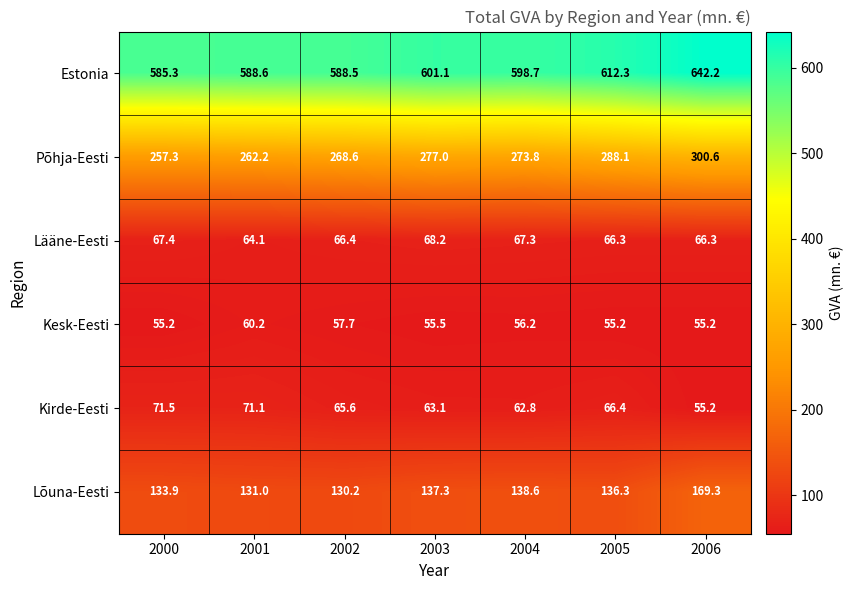

What is the sum of all Põhja-Eesti values?

1927.6